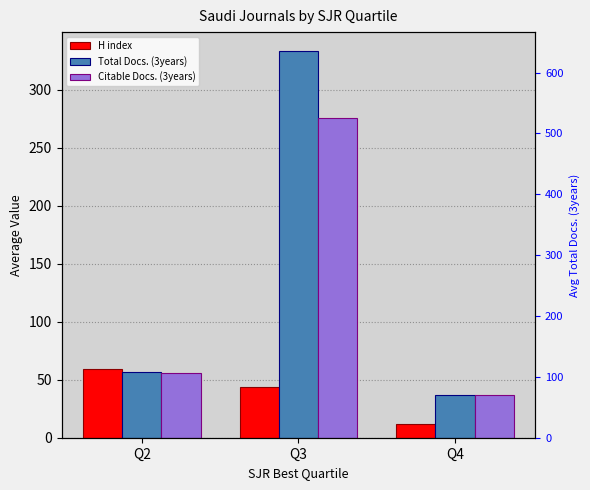

Which label corresponds to the smallest value in the chart?

Q4